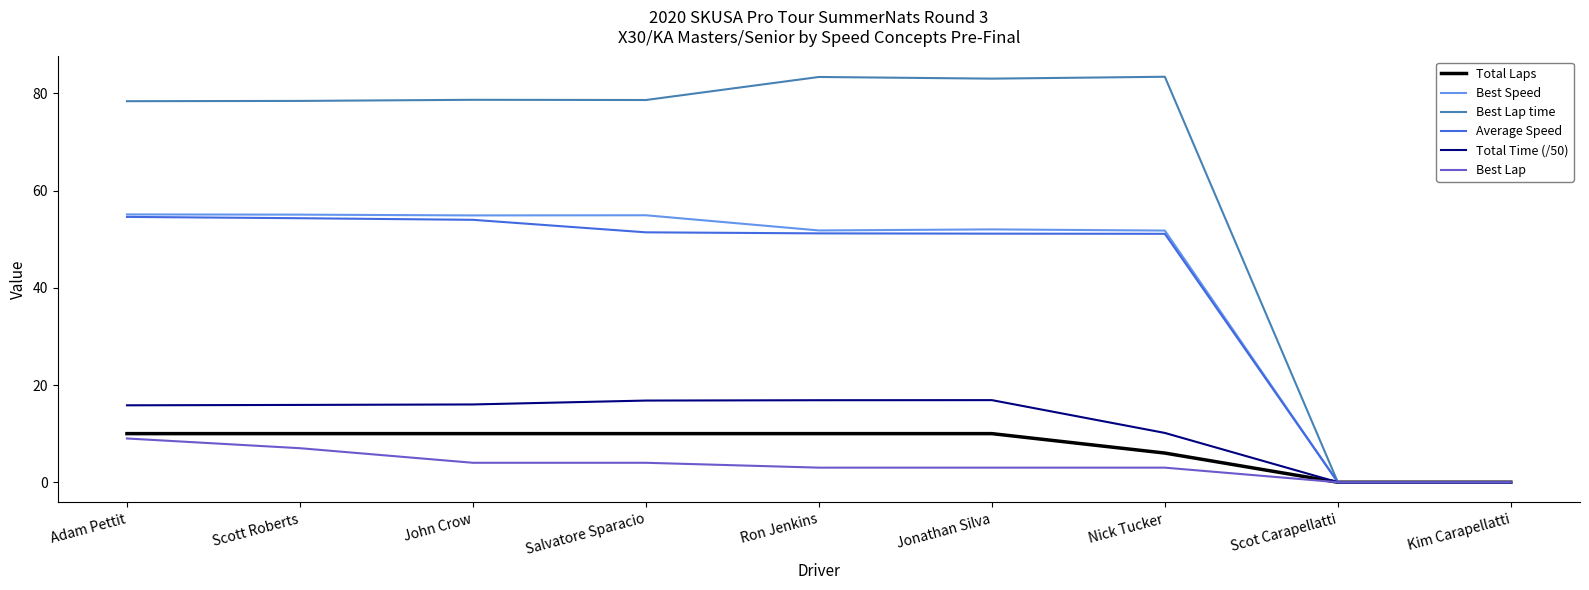

What is the highest value of the Total Time (/50) series?

16.9